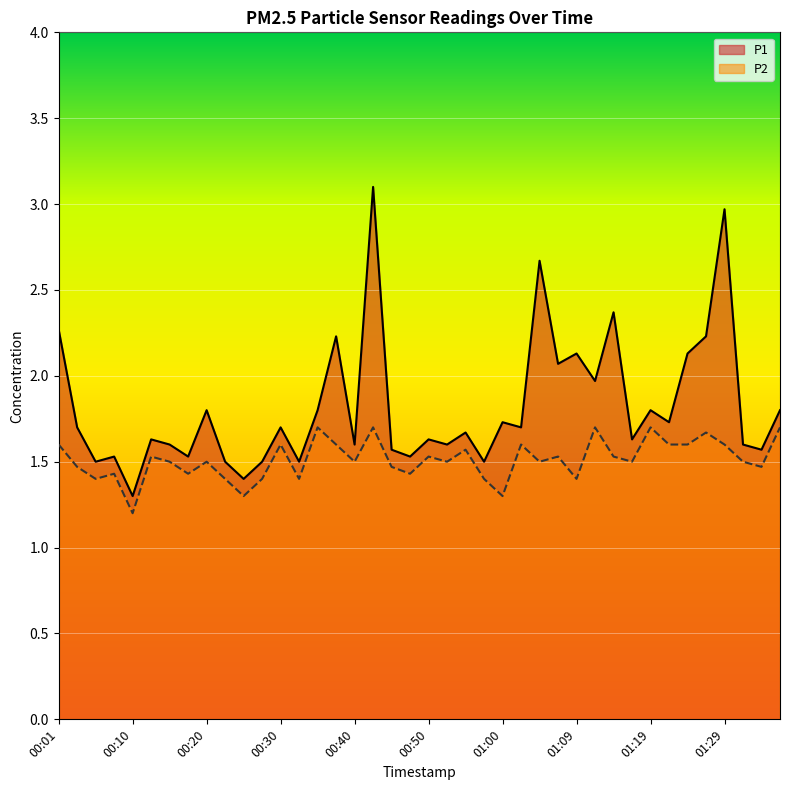

Which has a higher value, 01:17 or 01:19?

01:19